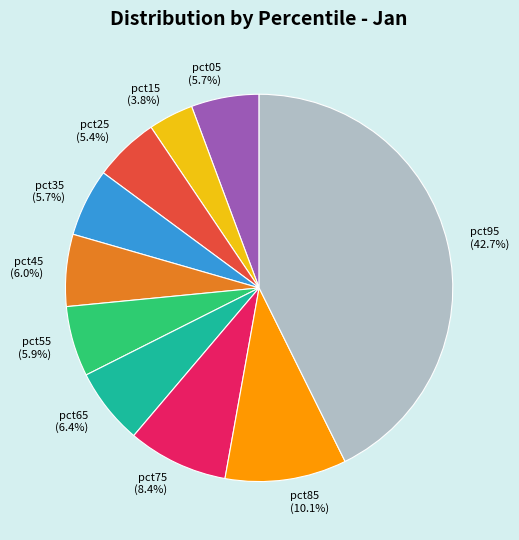

What percentage is NOT represented by pct55?

94.1%